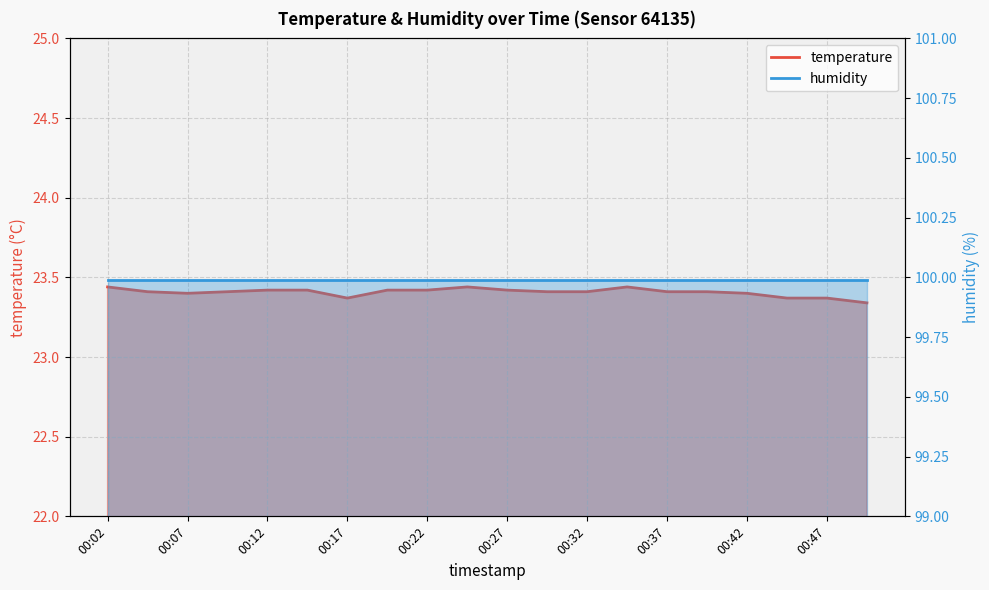

Which label corresponds to the largest value in the chart?

00:02